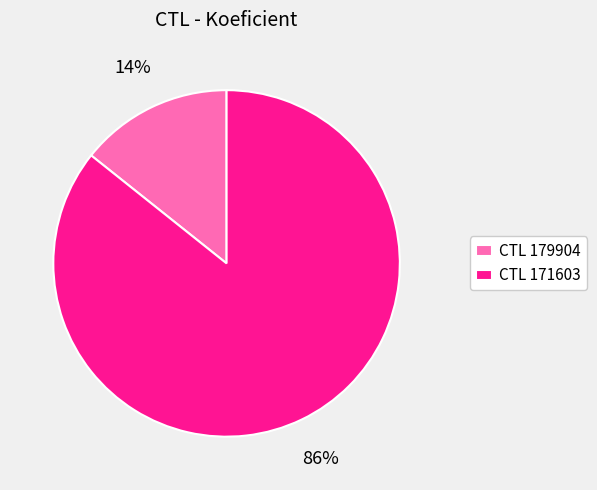

The CTL 171603 slice represents 86% of the pie. True or false?

True